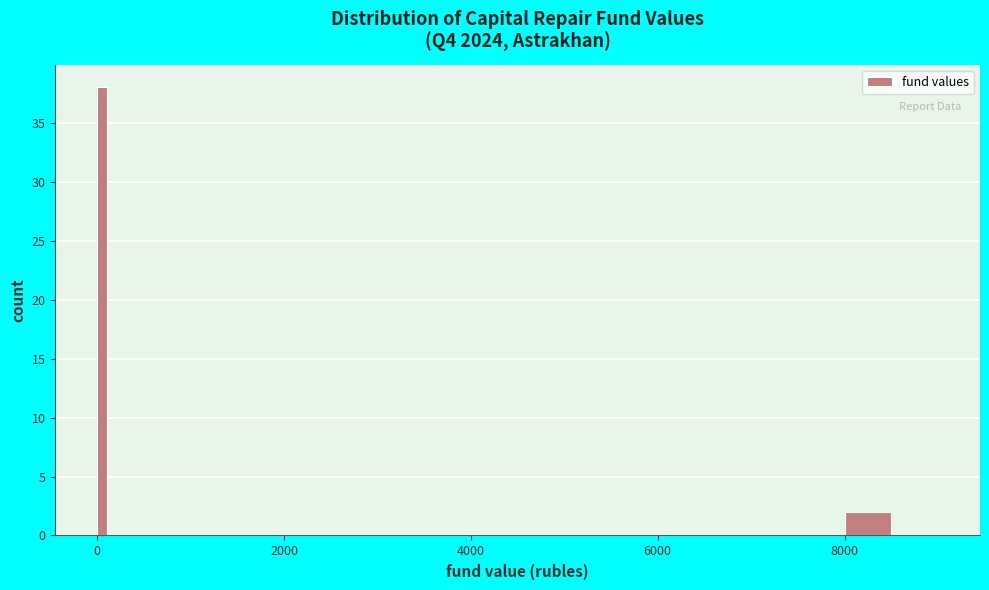

Read against the x-axis, roughly where is the centre of the tallest bar?

0